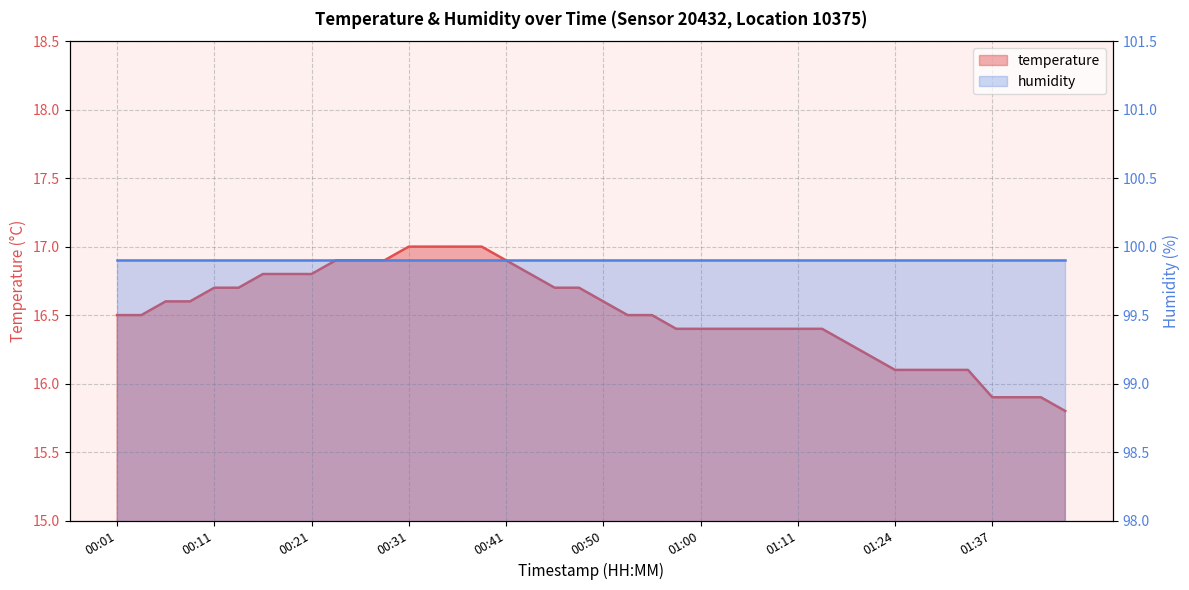

What is the maximum value shown in the chart?

17.0